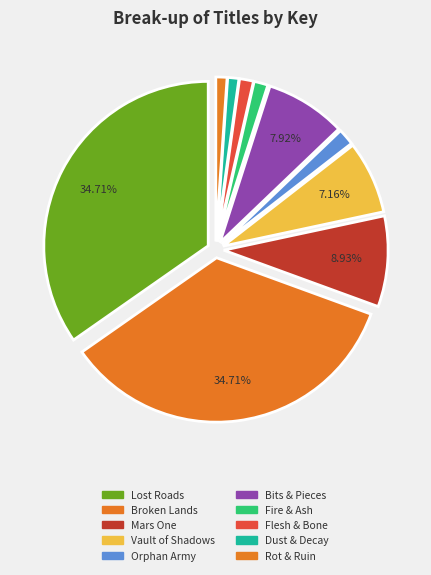

To the nearest percent, what percentage of the pie is Bits & Pieces?

8%